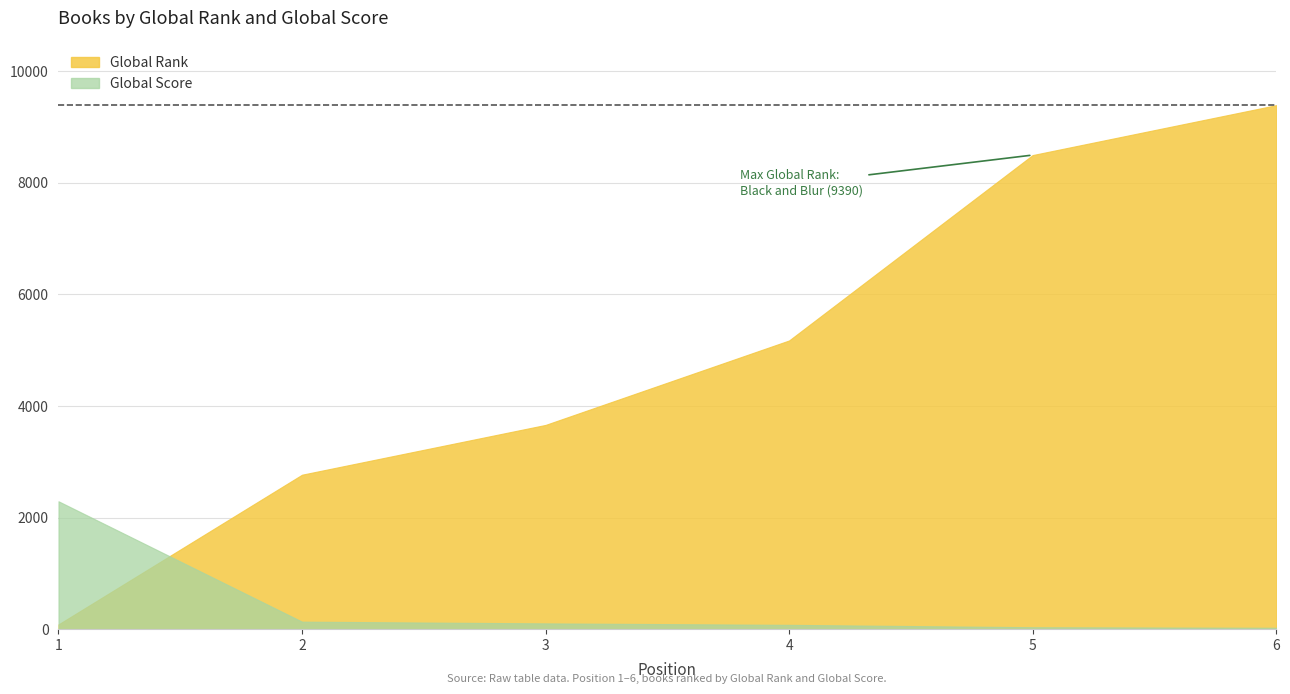

Is the value of Global Rank at 2 greater than the value of Global Score at 6?

Yes